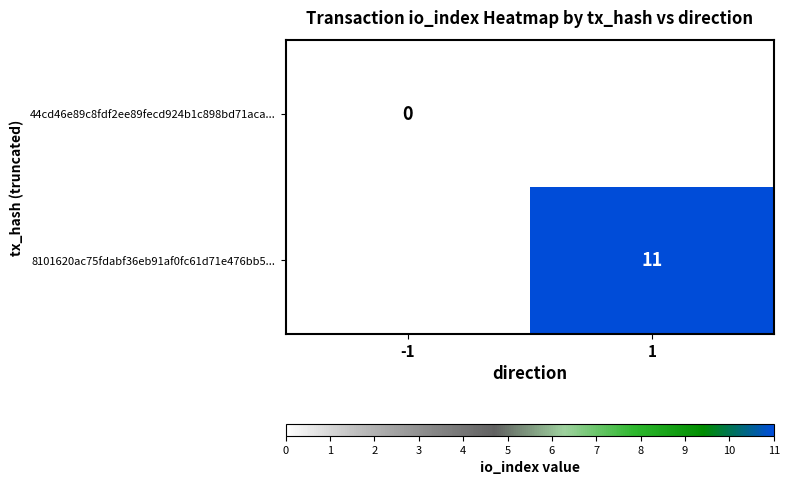

The 8101620ac75fdabf36eb91af0fc61d71e476bb5... series shows 17 at 1. True or false?

False